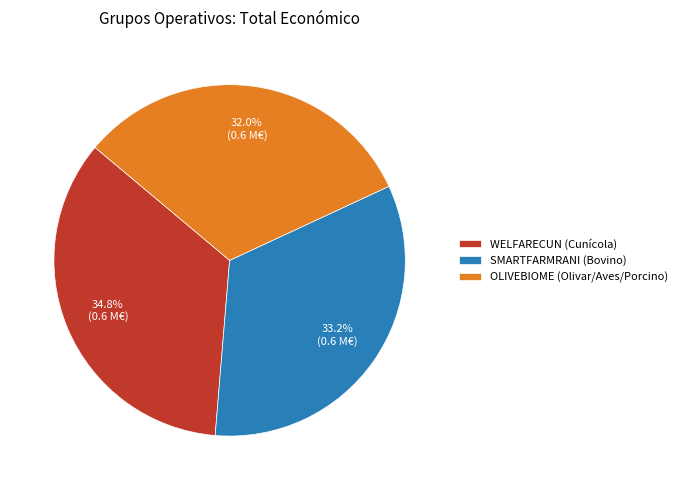

Which category has the smallest portion of the pie?

OLIVEBIOME